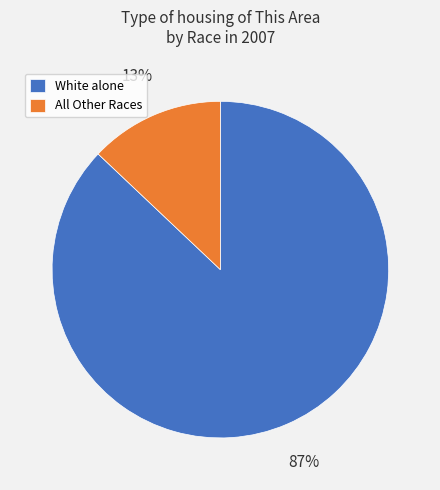

Do White alone and All Other Races together represent more than half of the pie?

Yes